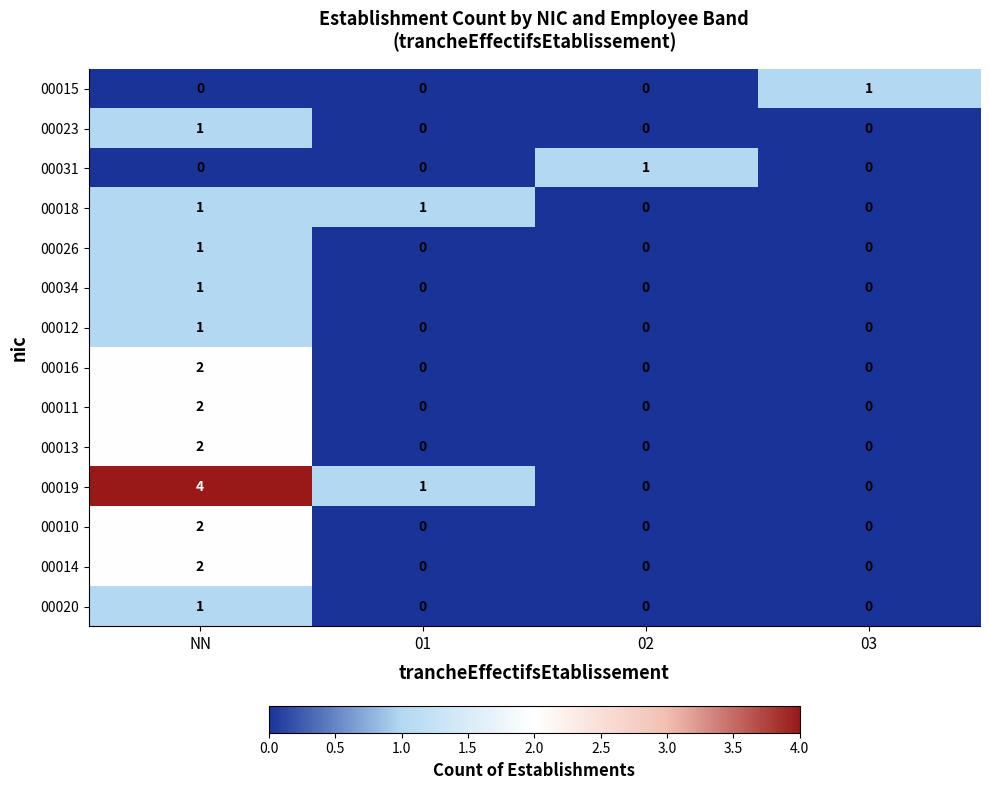

What is the difference between the highest and lowest values at 01?

1